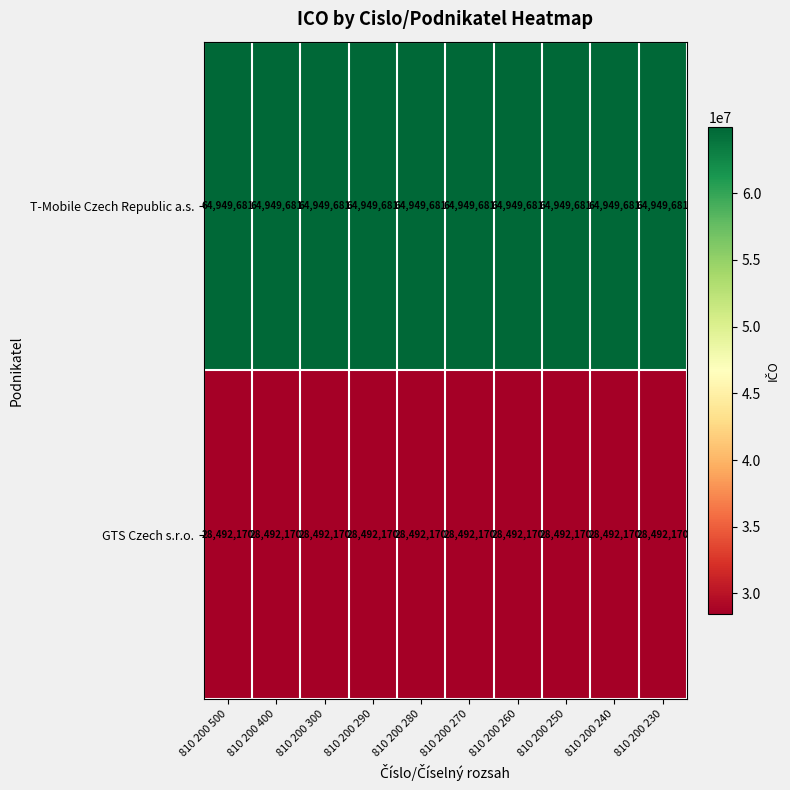

True or false: T-Mobile Czech Republic a.s. has a value of 99287138 at 810 200 300.

False